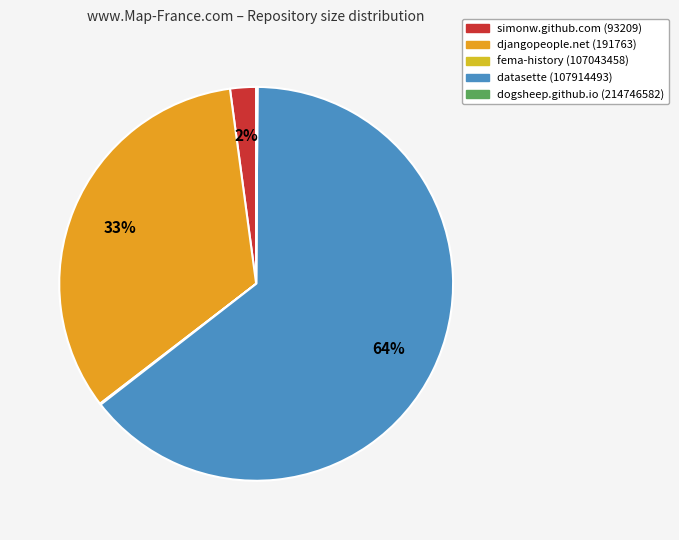

Which slice is the largest?

datasette (107914493)